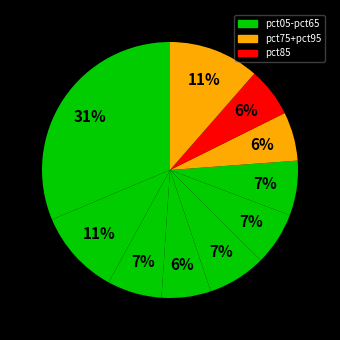

How many slices are in this pie chart?

10